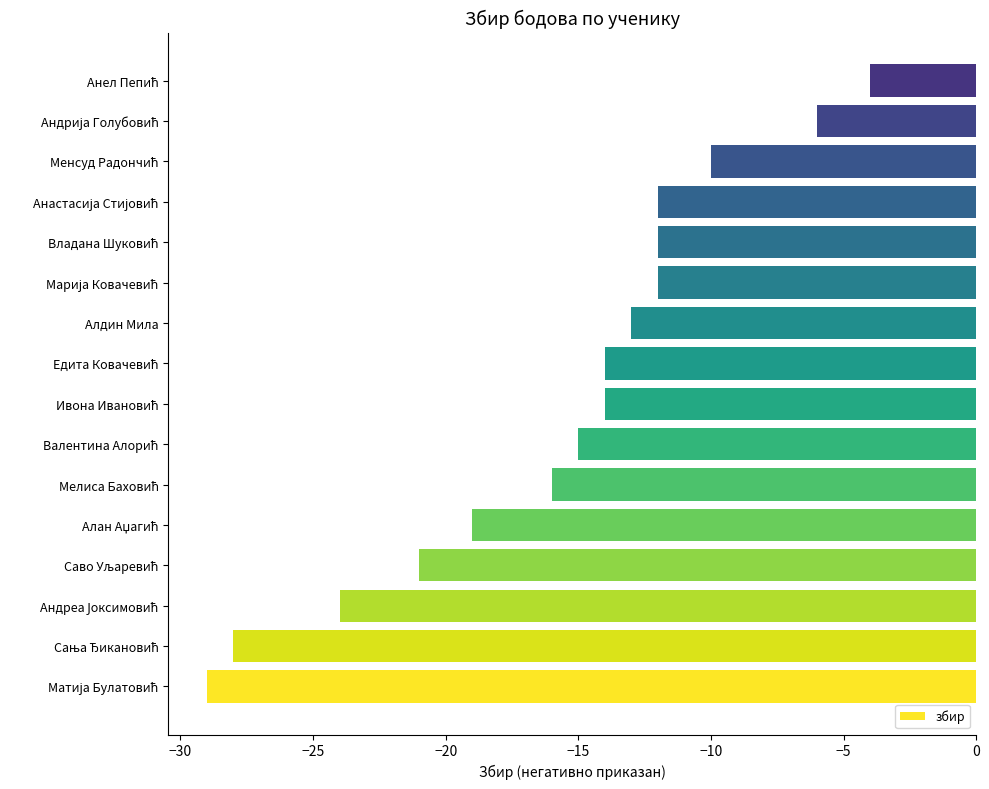

What is the sum of all values?

-249